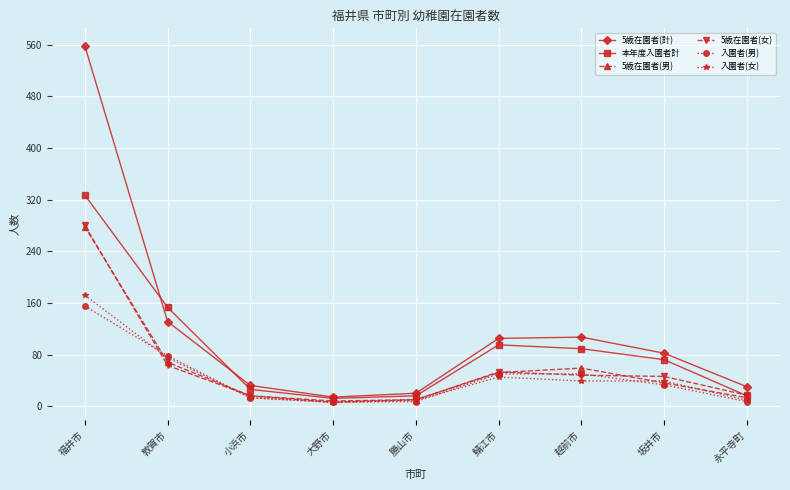

The 5歳在園者(男) series shows 94 at 越前市. True or false?

False